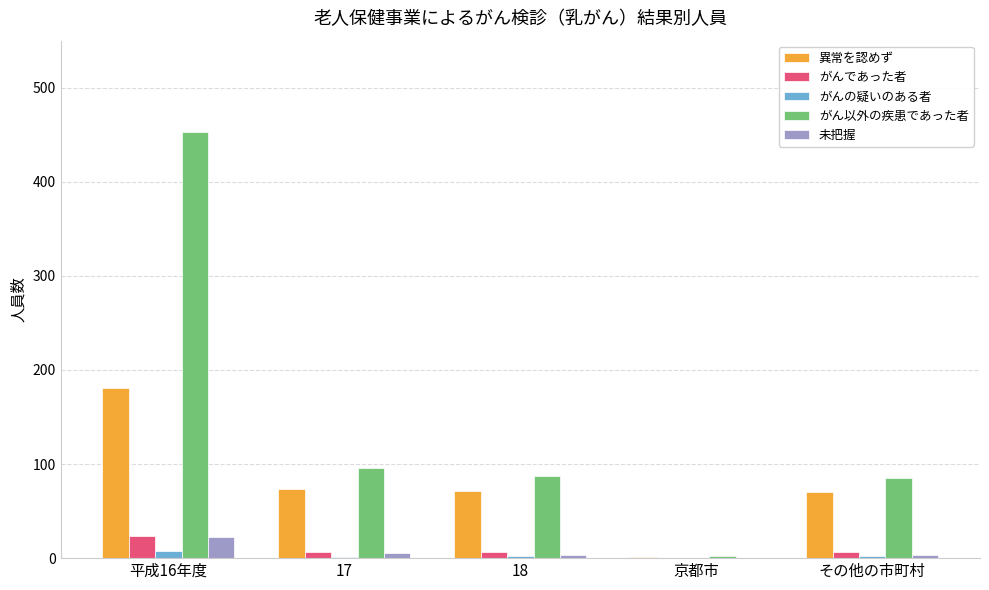

What is the maximum value shown in the chart?

453